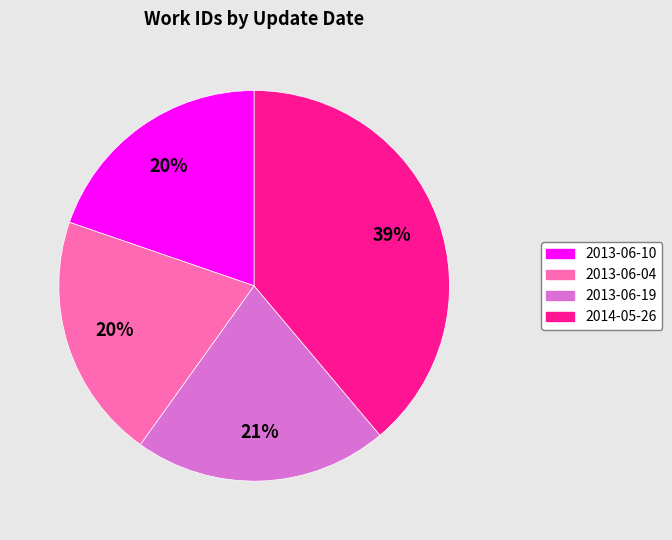

Do 2013-06-04 and 2013-06-10 together represent more than half of the pie?

No